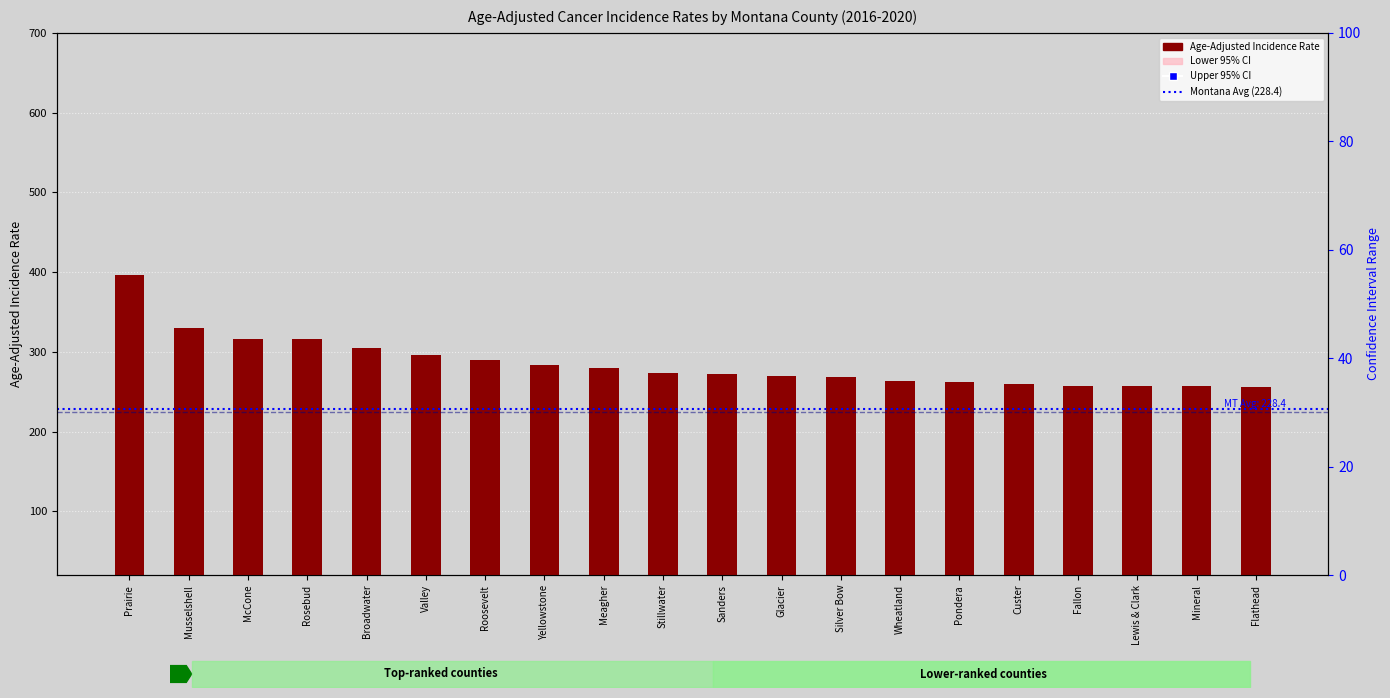

What is the total value across all series at Silver Bow?

728.0